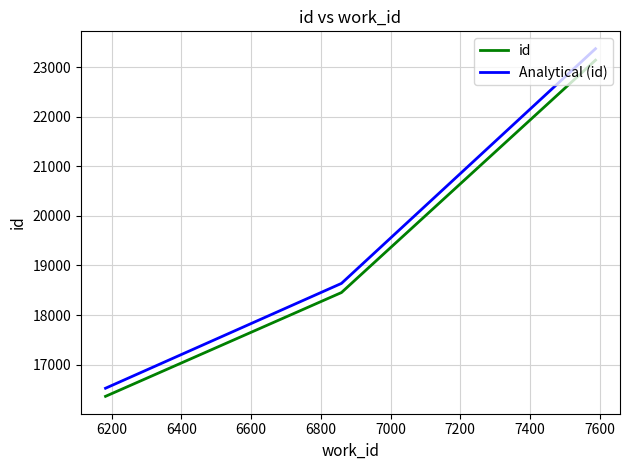

What is the lowest value of the id series?

16359.0